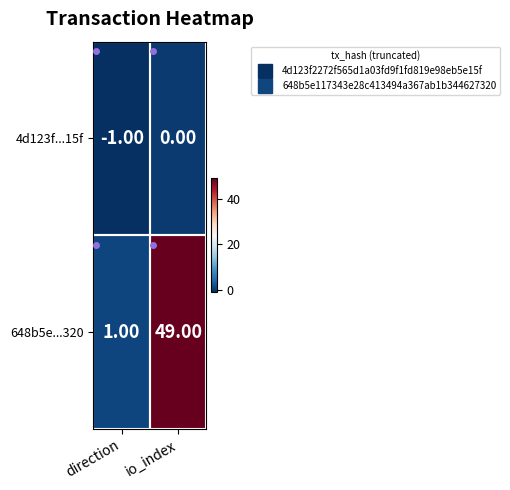

Which series has the widest spread of values?

648b5e...320